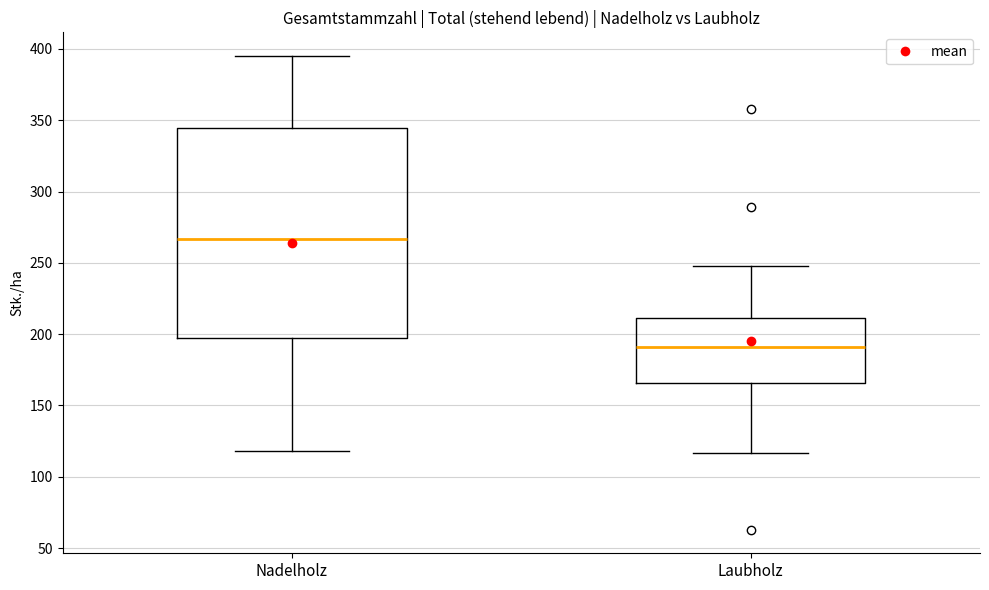

Which box is the tallest, from its lower edge to its upper edge?

Nadelholz